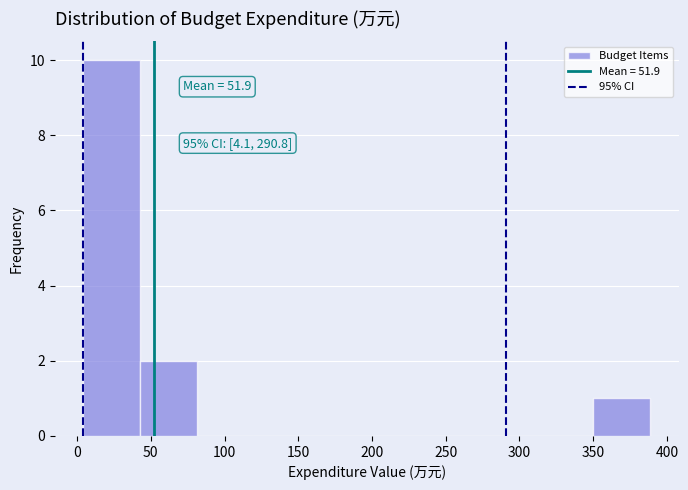

Which range on the x-axis has the tallest bar?

5 to 45